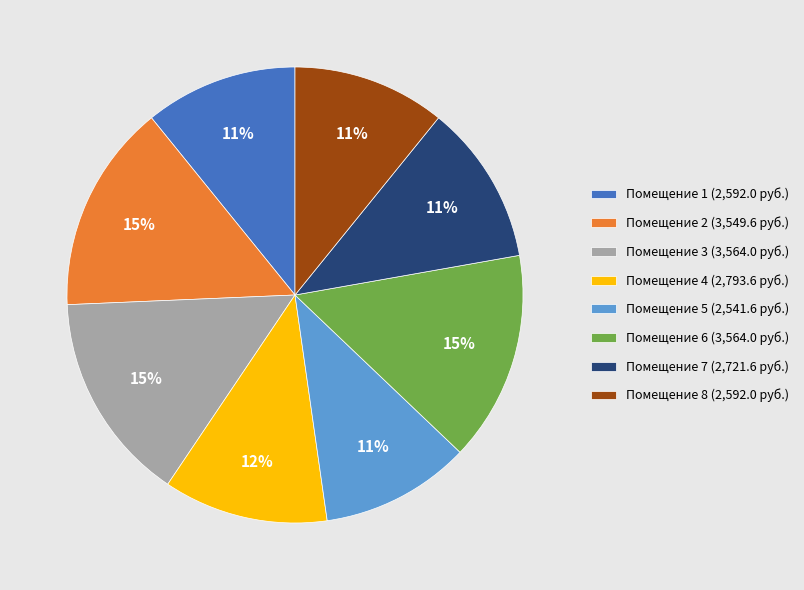

To the nearest percent, what portion does Помещение 1 (2,592.0 руб.) represent?

11%